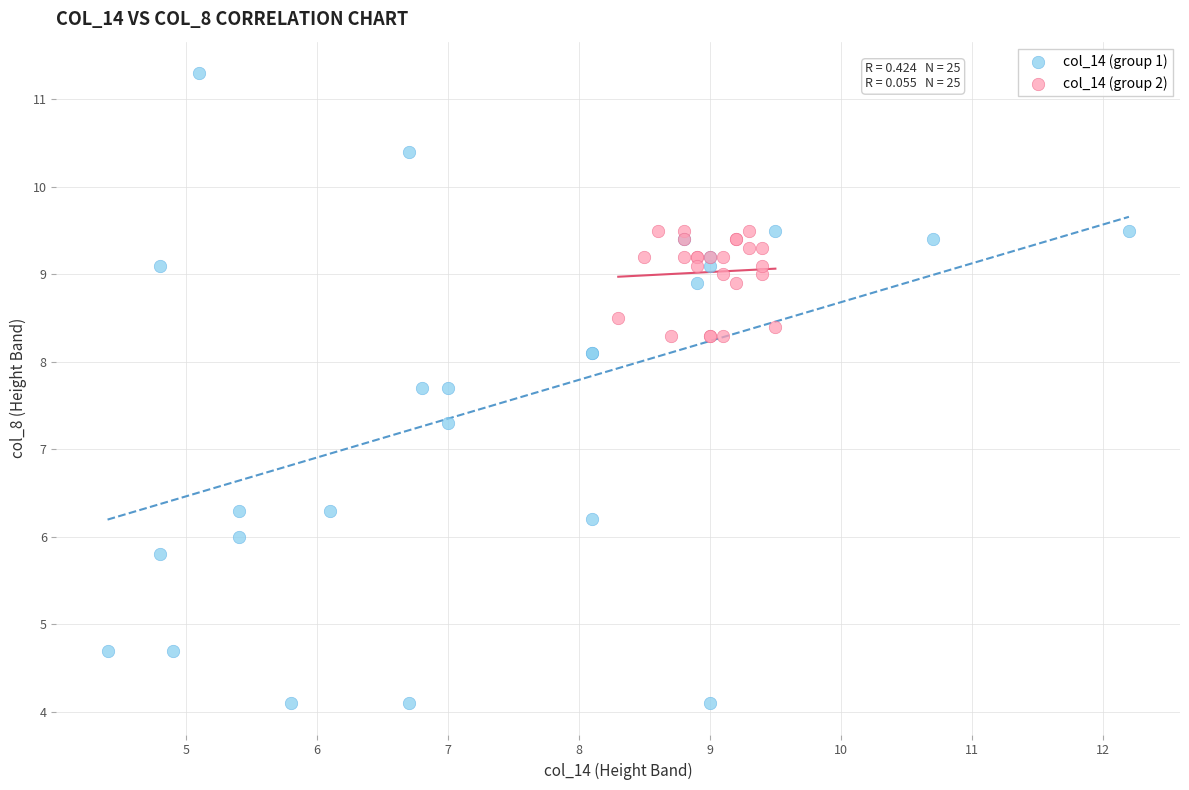

Which series has the widest spread of Y values?

col_14 (group 1)